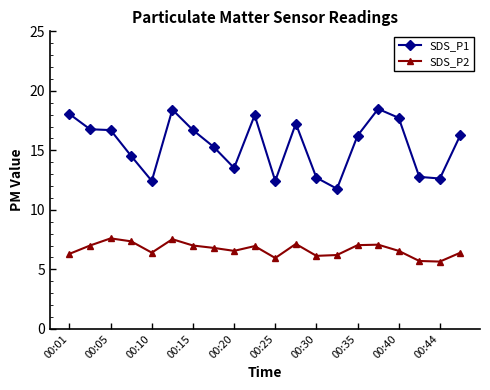

True or false: SDS_P2 and SDS_P1 cross at least once.

False